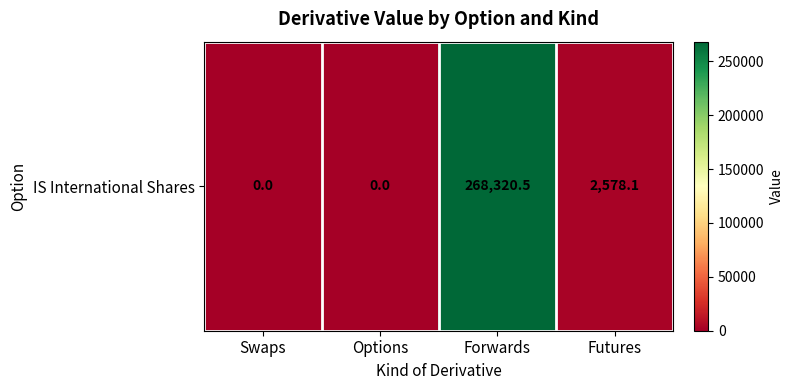

What is the difference between the second highest and minimum values?

2578.1